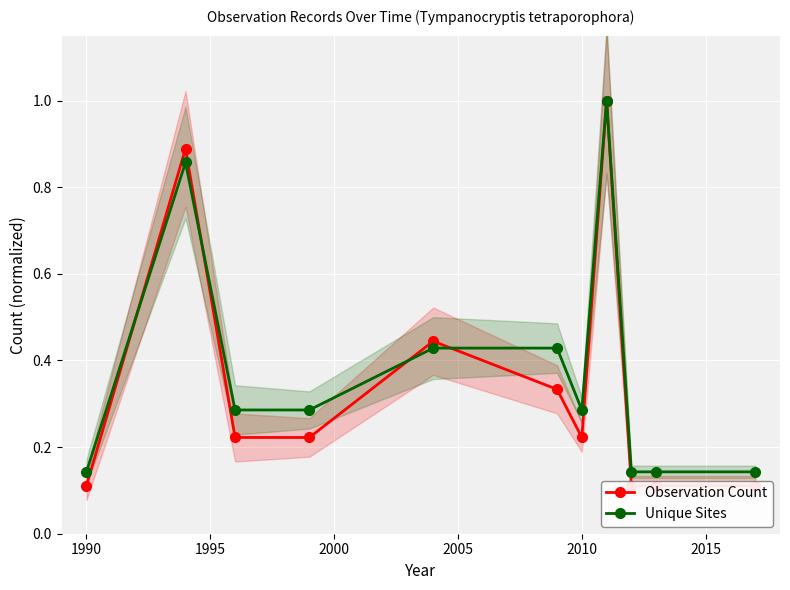

How many distinct data groups are displayed?

2